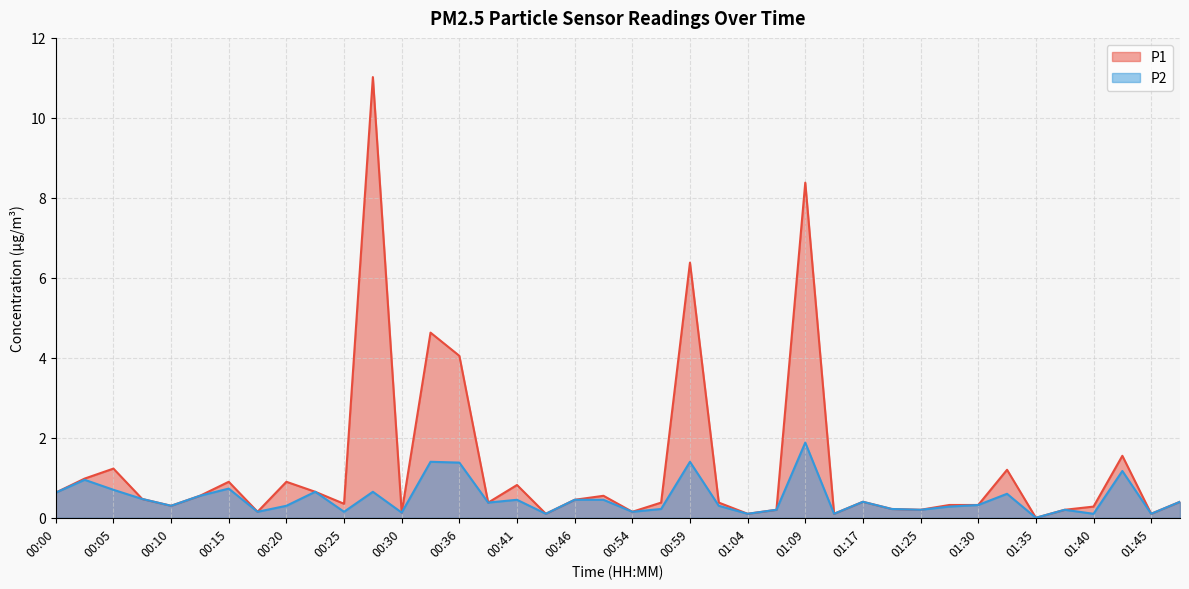

At 00:59, list the series in order from smallest to largest.

P2, P1